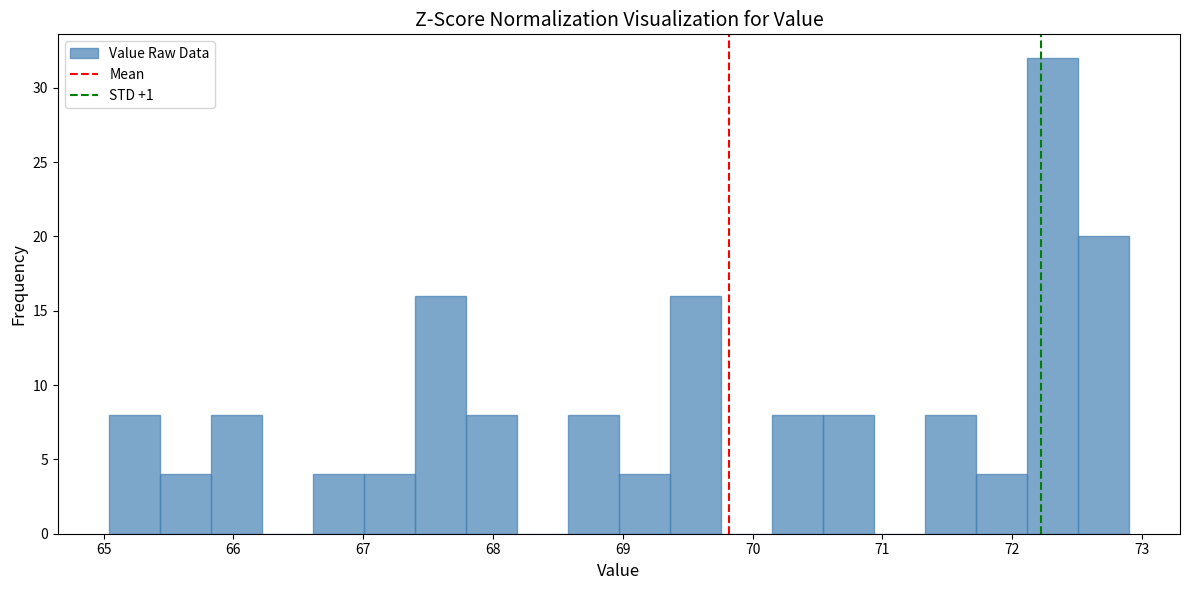

Around what value on the x-axis is the tallest bar? Give the approximate position of its centre, as read against the axis.

72.3